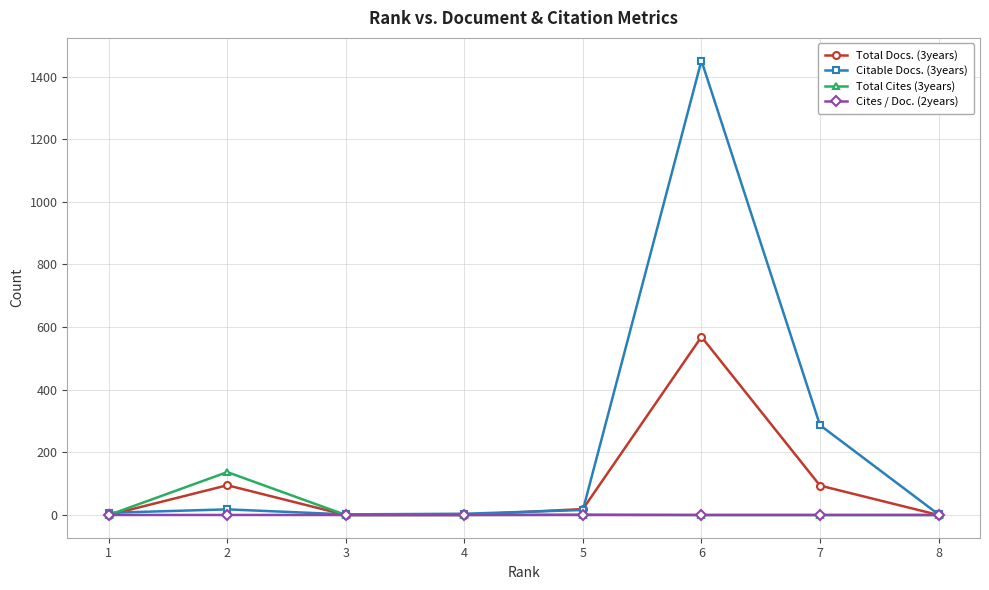

Which series changed the most between 1 and 6?

Citable Docs. (3years)